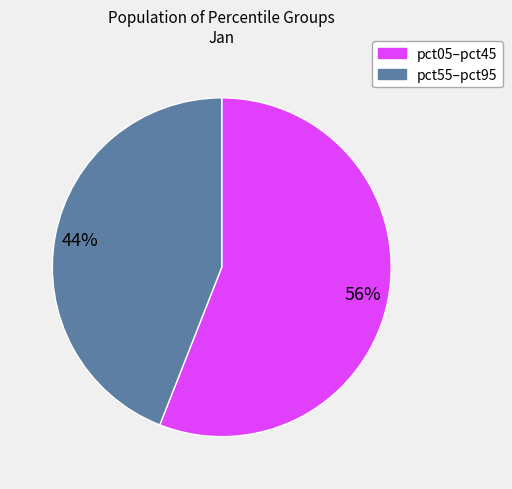

How many segments does this pie chart have?

2